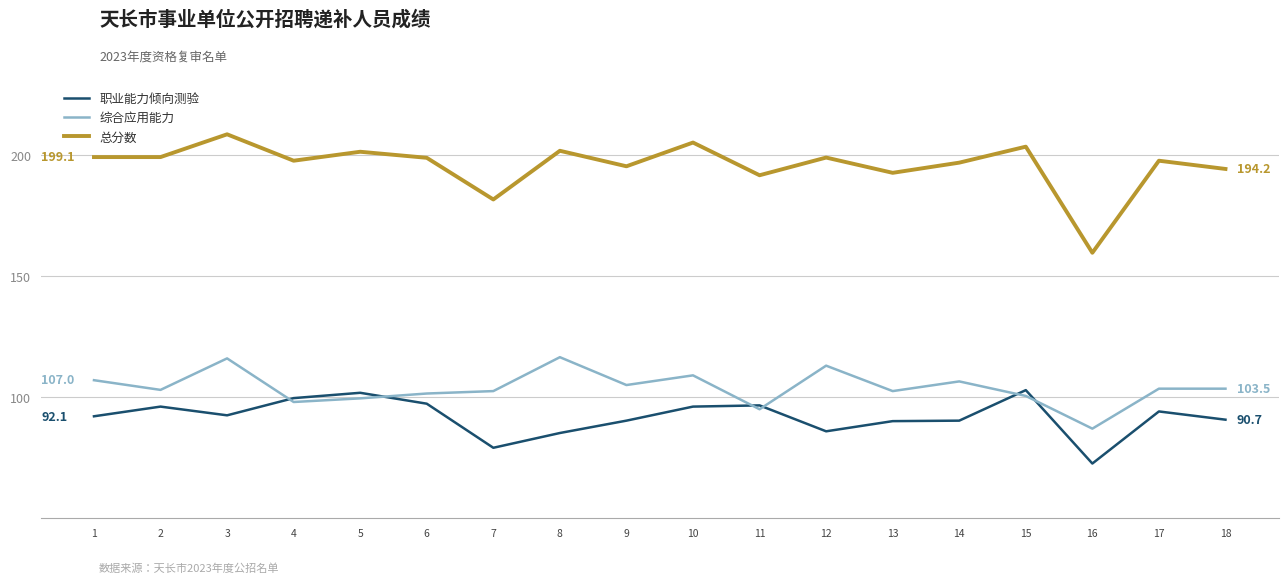

Is this an area chart (filled region under the line)?

No